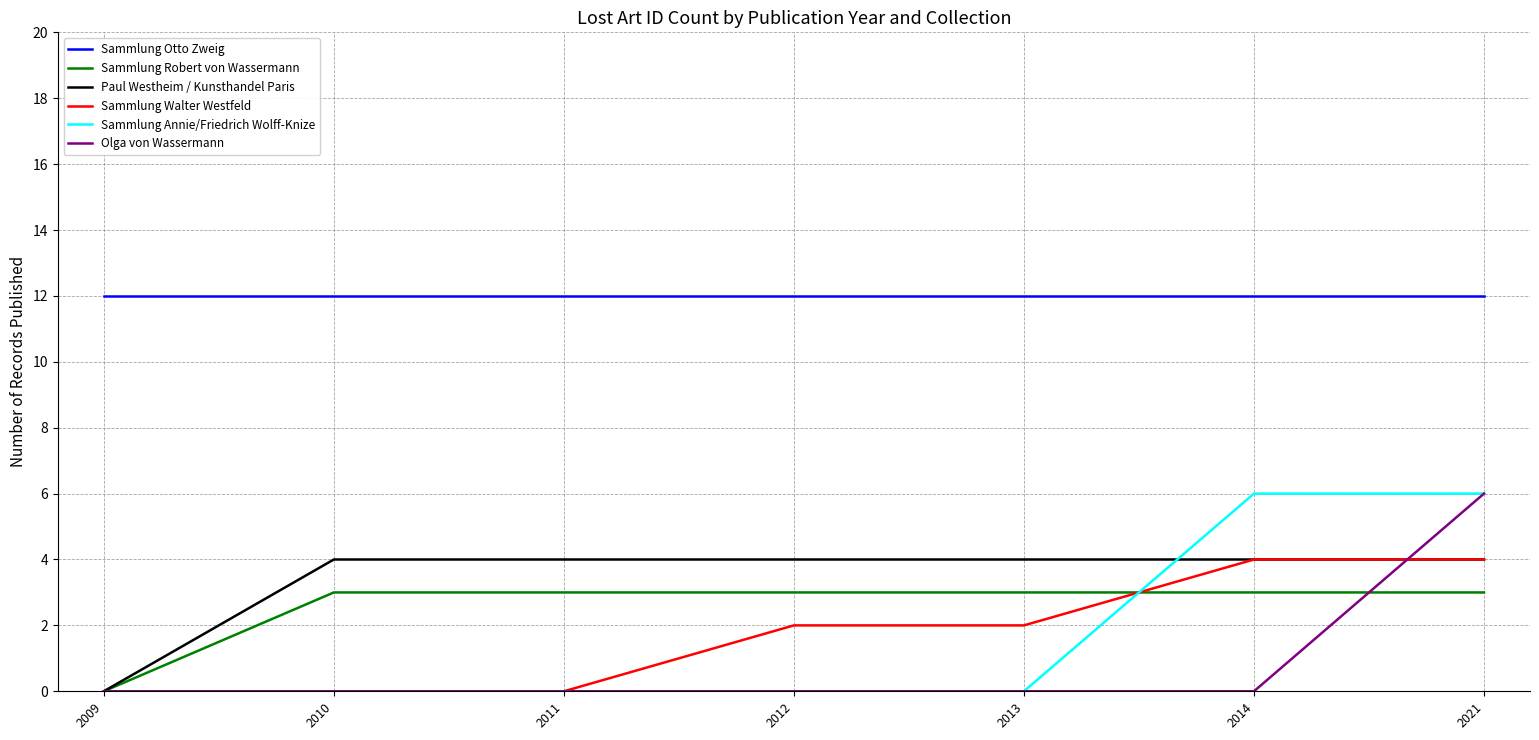

The Sammlung Robert von Wassermann series shows 1 at 2014. True or false?

False